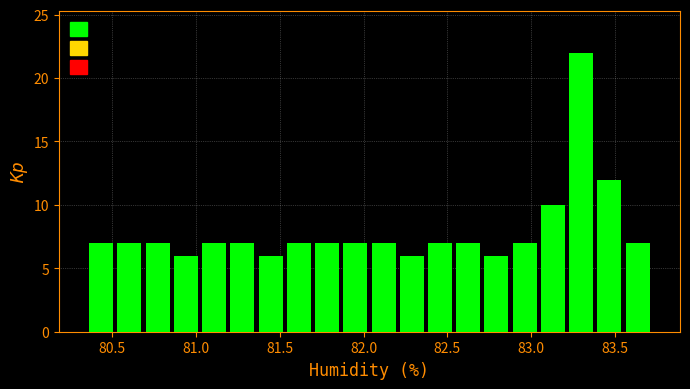

Around what value on the x-axis is the tallest bar? Give the approximate position of its centre, as read against the axis.

83.30